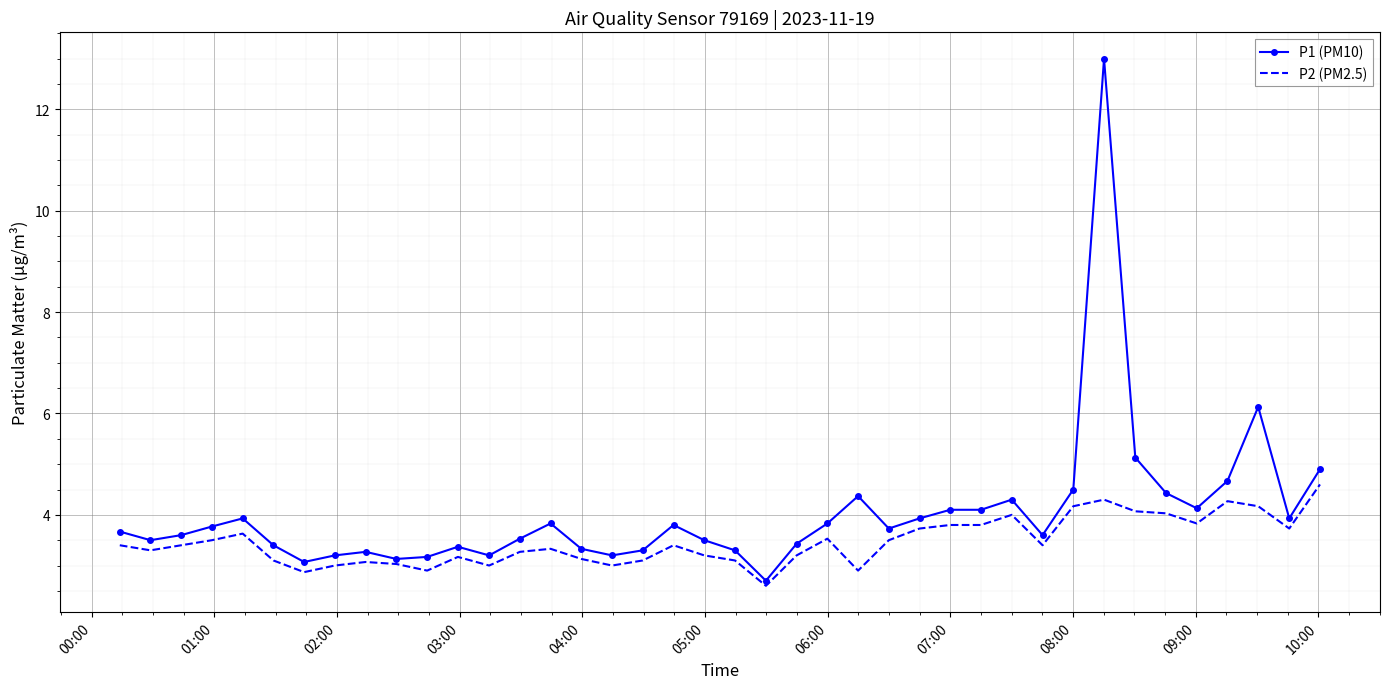

What is the difference between the second highest and minimum values in the P1 (PM10) series?

3.4